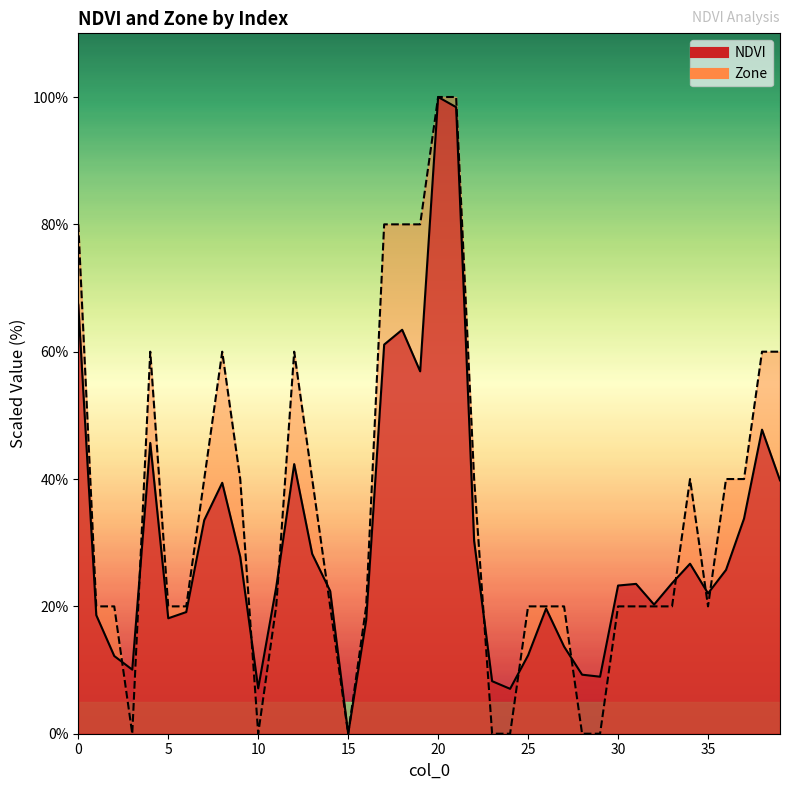

How many data points in Zone are less than 20?

7